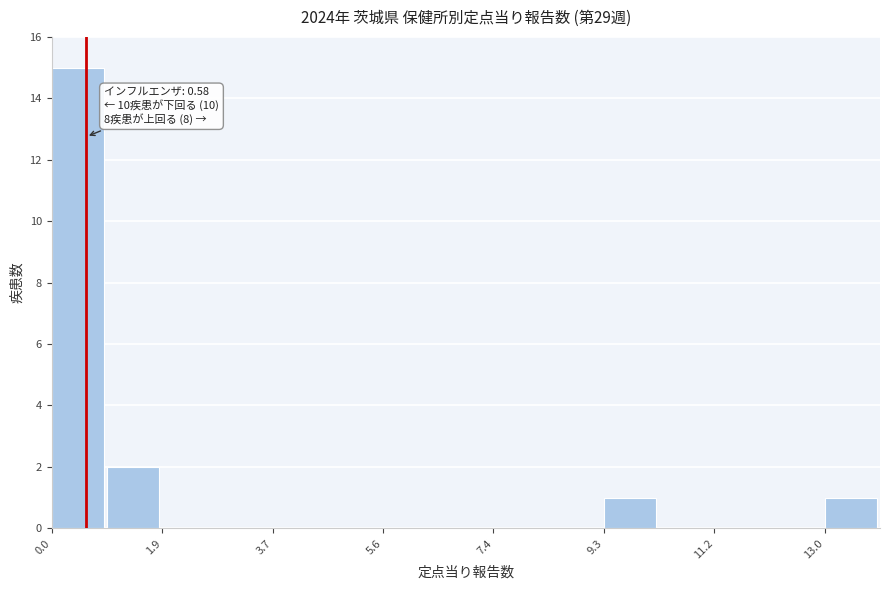

Over which range of the x-axis is the bar tallest?

0.0 to 1.0